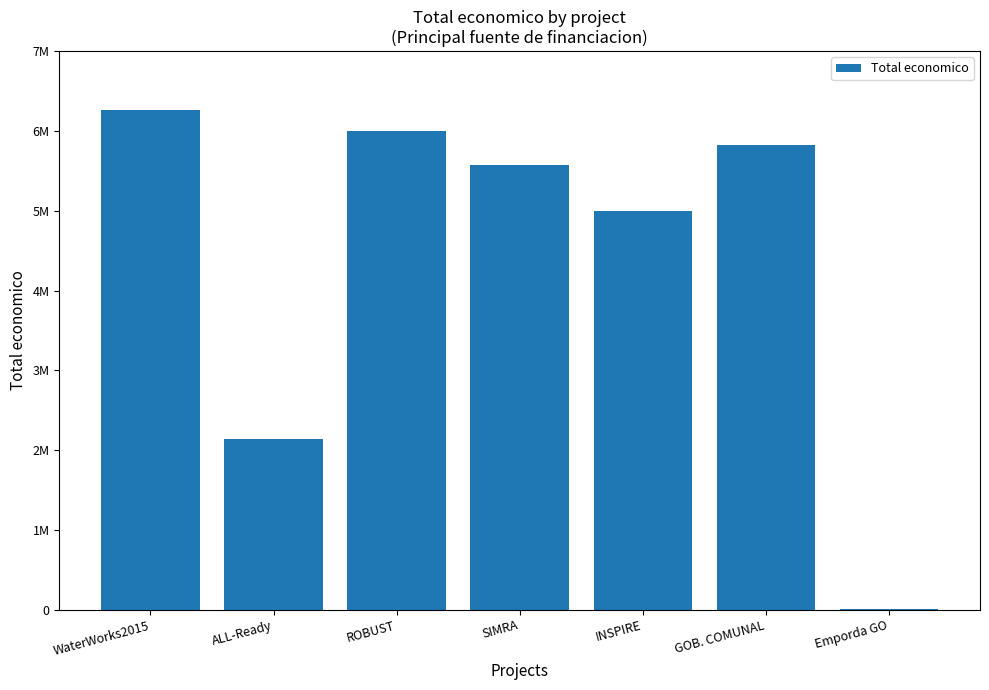

What is the label of the 6th bar from the left?

GOB. COMUNAL